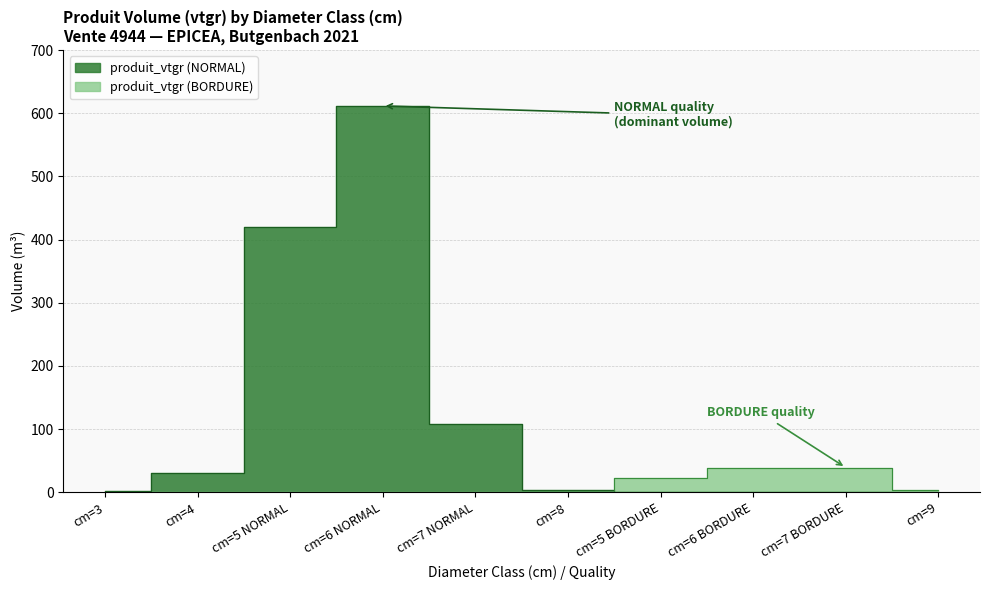

Reading left to right, what are all the values shown in this chart?

produit_vtgr (NORMAL): 1.2	29.8	419.3	611.7	108.8	3.5	0.0	0.0	0.0	0.0
produit_vtgr (BORDURE): 0.0	0.0	0.0	0.0	0.0	0.0	22.2	37.7	39.0	3.7